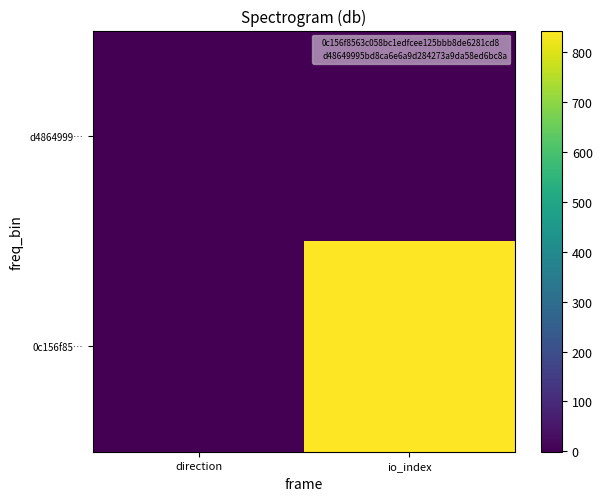

Between io_index and direction, which is larger?

io_index